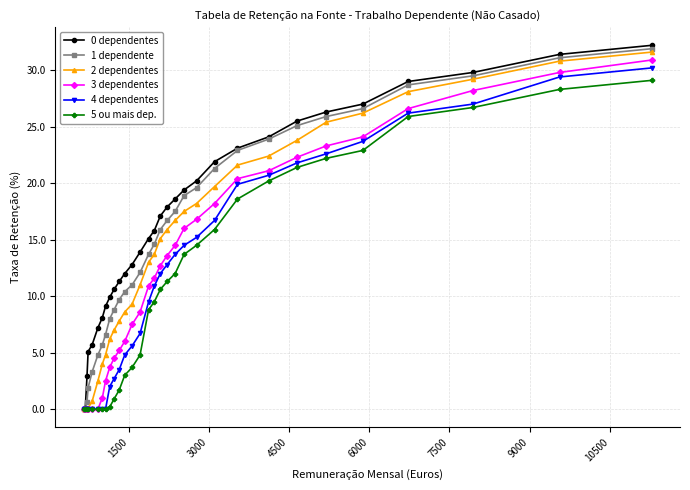

What is the maximum value shown in the chart?

32.2